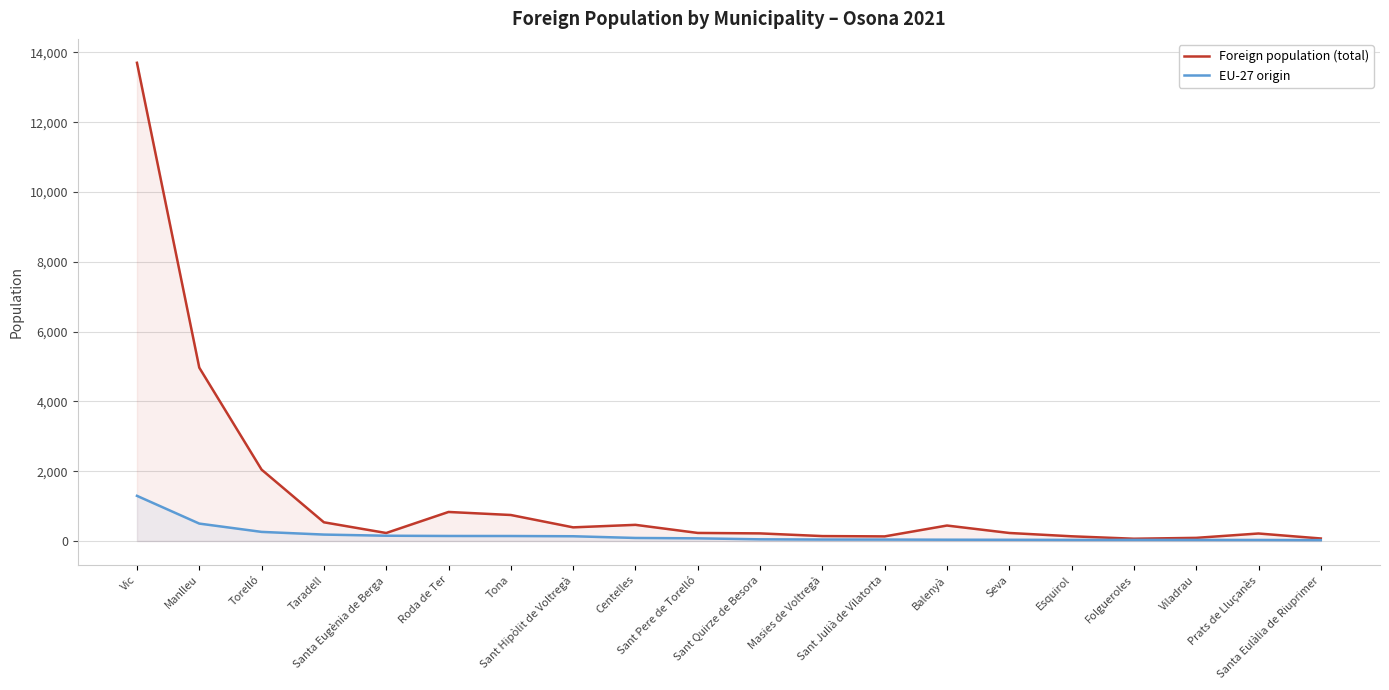

List the labels in order of Foreign population (total) value, smallest first.

Folgueroles, Santa Eulàlia de Riuprimer, Viladrau, Sant Julià de Vilatorta, Esquirol, Masies de Voltregà, Prats de Lluçanès, Sant Quirze de Besora, Santa Eugènia de Berga, Seva, Sant Pere de Torelló, Sant Hipòlit de Voltregà, Balenyà, Centelles, Taradell, Tona, Roda de Ter, Torelló, Manlleu, Vic